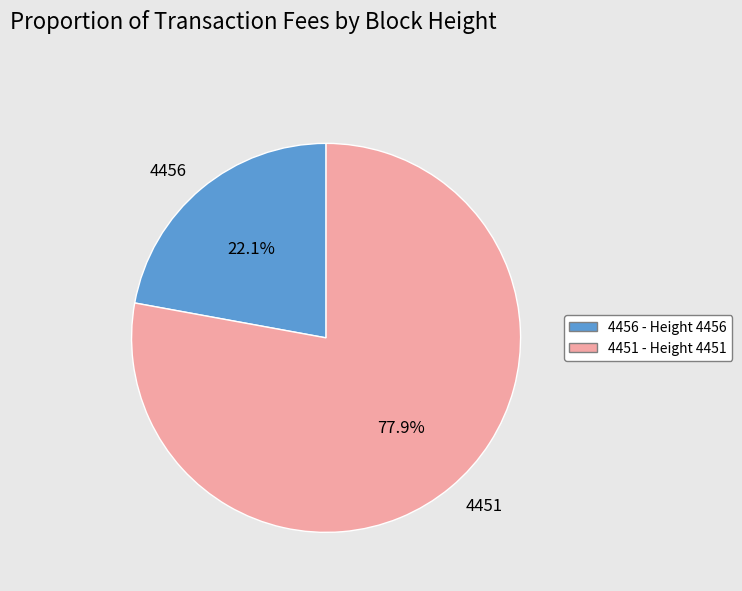

True or false: 4456 accounts for 22% of the total.

True